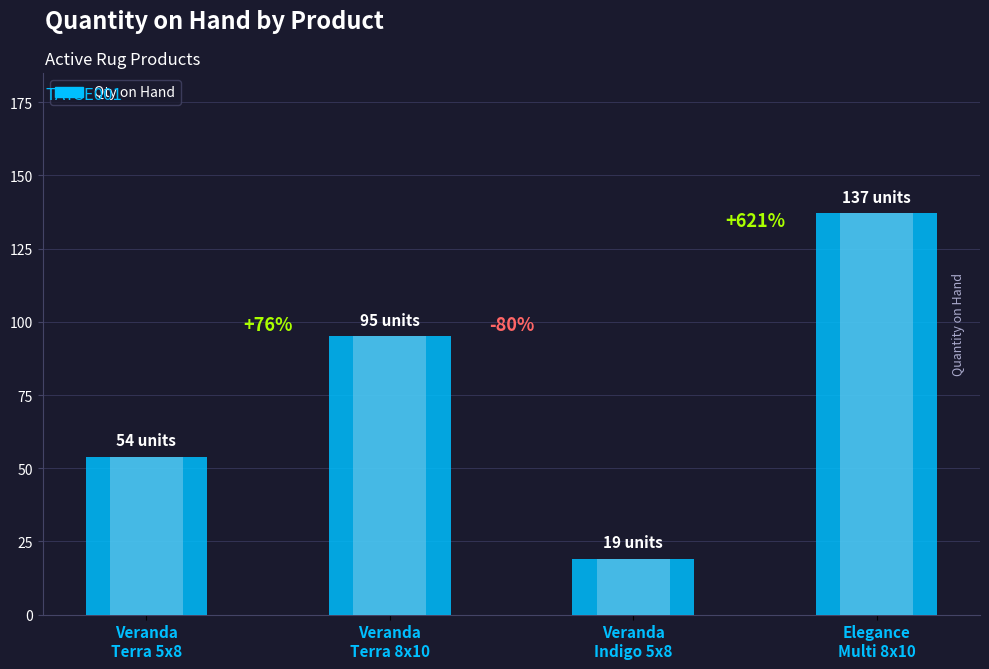

Between Veranda
Terra 8x10 and Elegance
Multi 8x10, which is larger?

Elegance
Multi 8x10